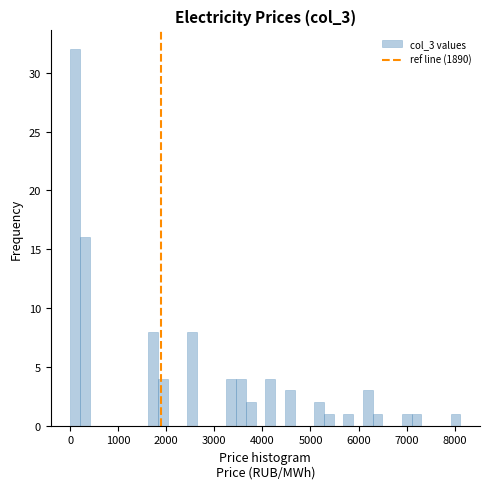

Read against the x-axis, roughly where is the centre of the tallest bar?

100